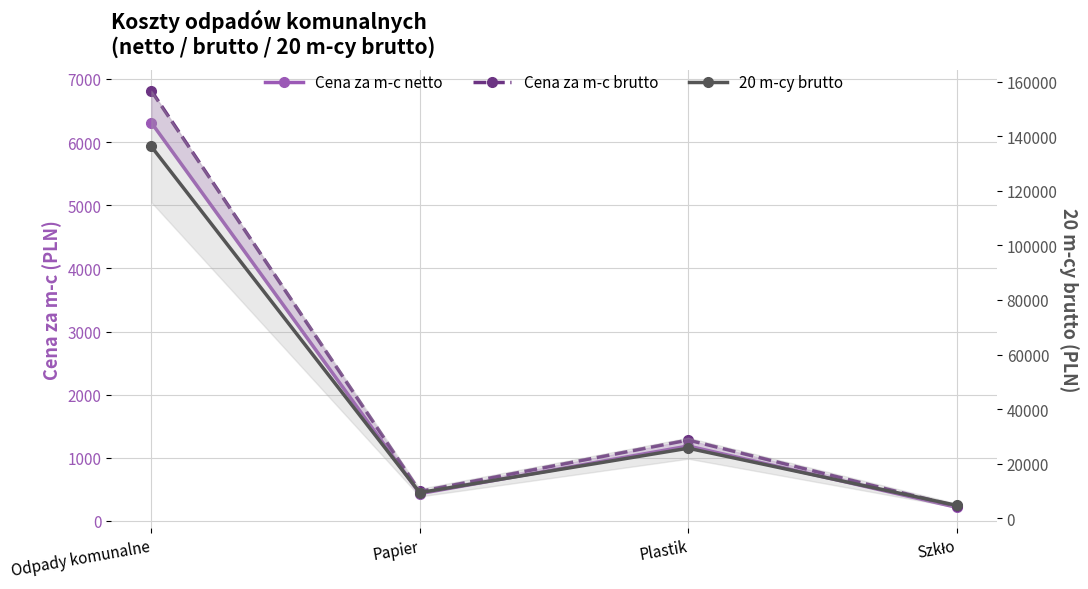

What is the minimum value for Cena za m-c brutto?

234.0